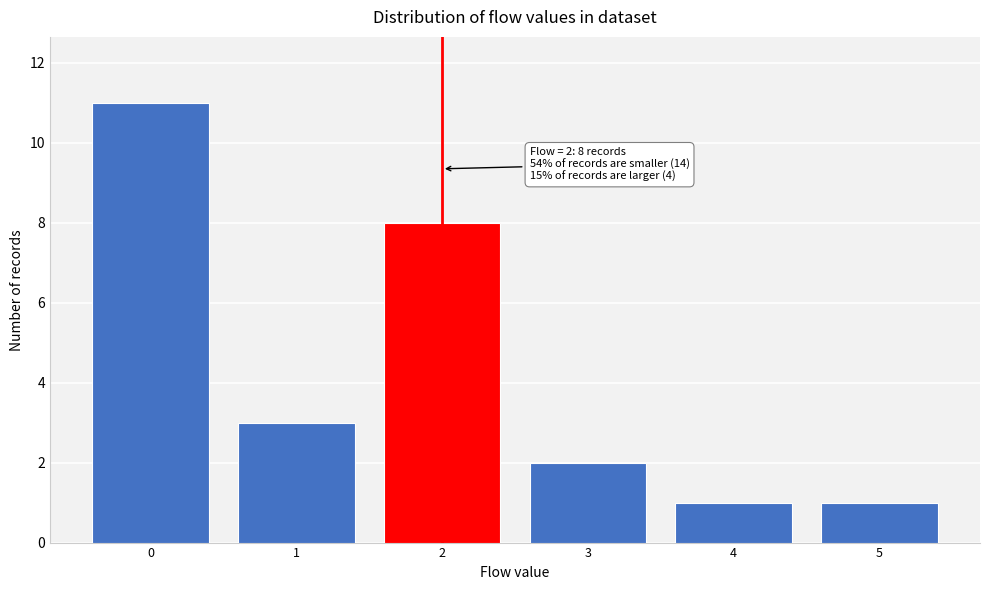

Reading left to right, extract all data points from this chart.

11	3	8	2	1	1